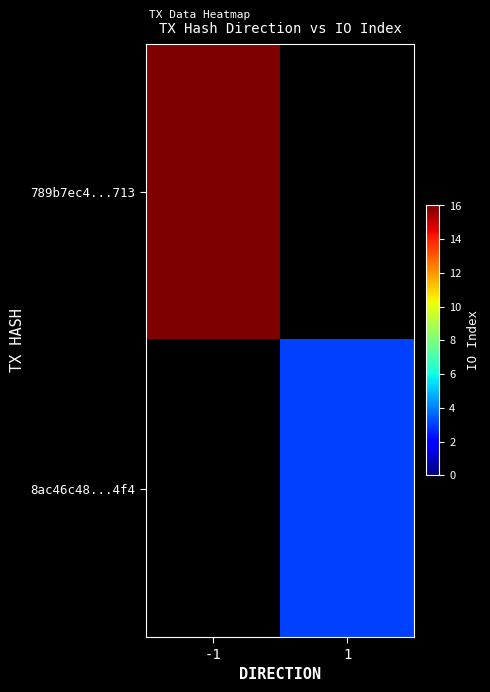

Which series has the widest spread of values?

789b7ec4...713